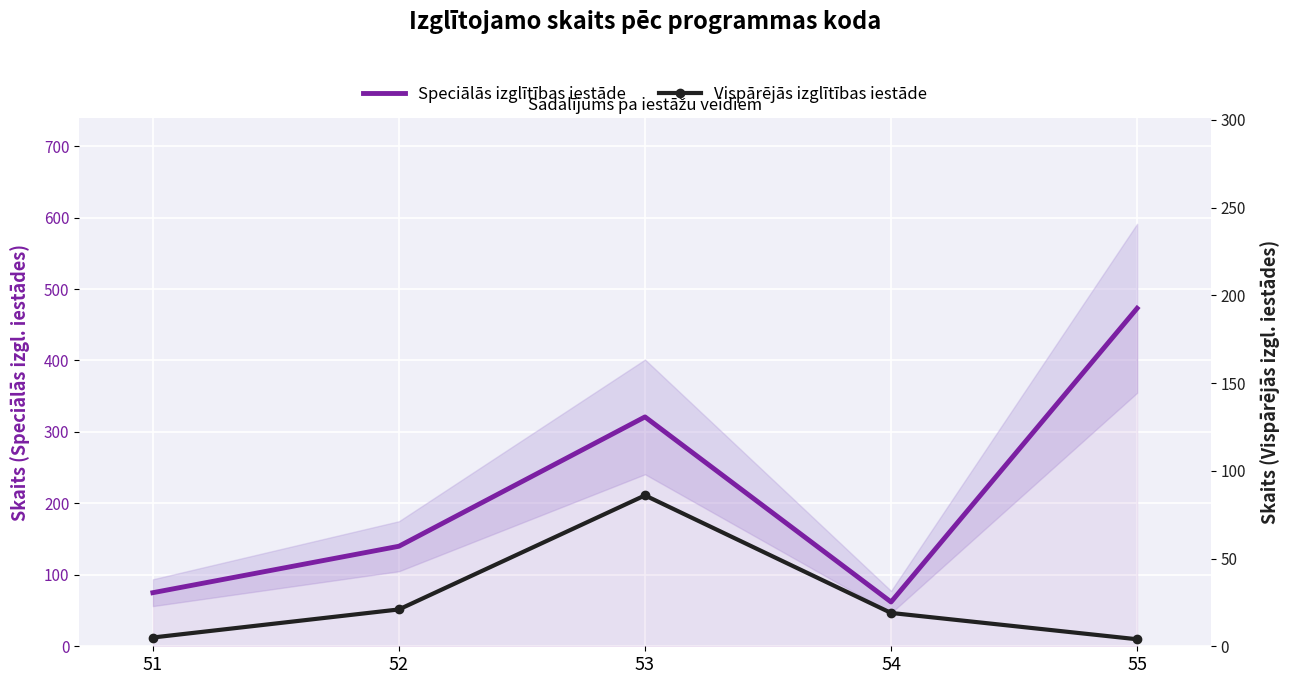

Which series changed the most between 52 and 53?

Speciālās izglītības iestāde